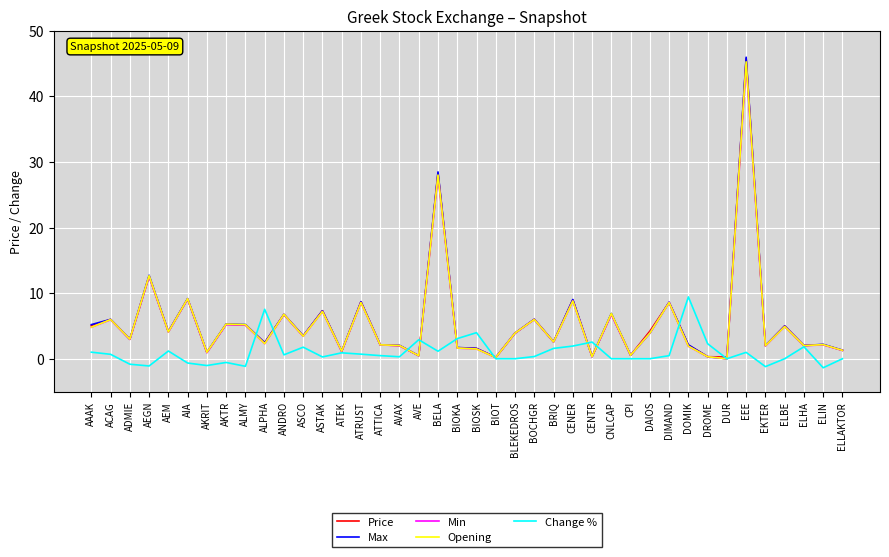

Read the Max value at ELBE.

5.0